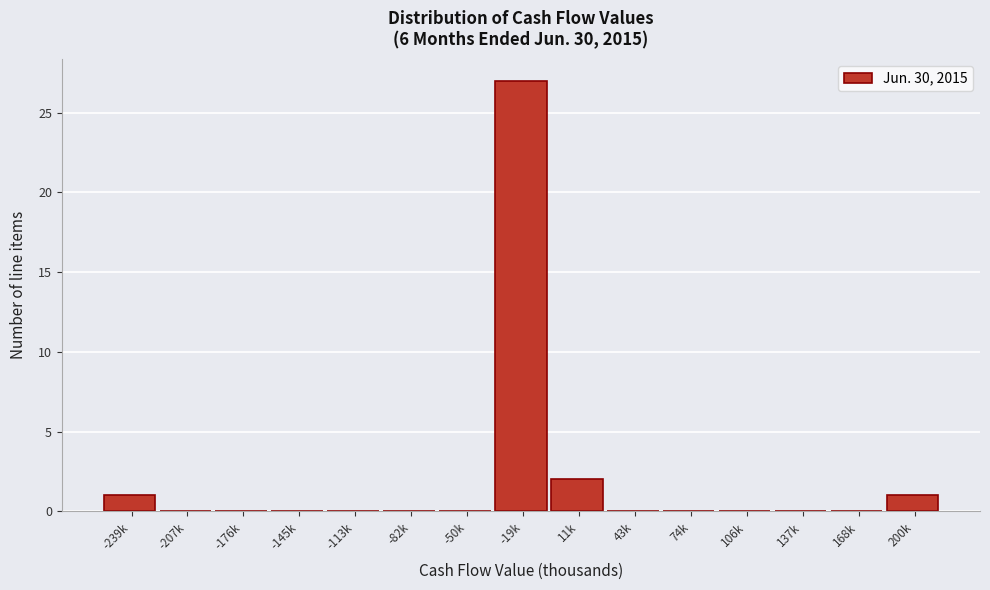

Reading left to right, what are all the values shown in this chart?

-239k=1	-207k=0	-176k=0	-145k=0	-113k=0	-82k=0	-50k=0	-19k=27	11k=2	43k=0	74k=0	106k=0	137k=0	168k=0	200k=1